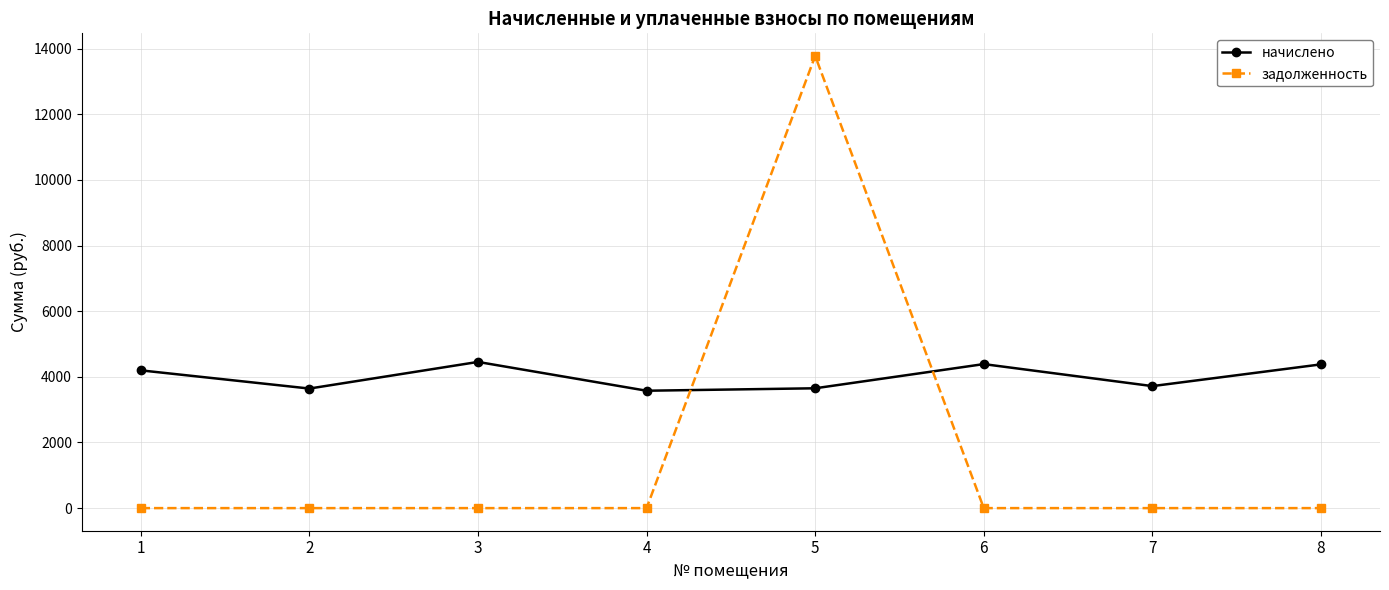

How many data points in начислено are less than 4197?

4